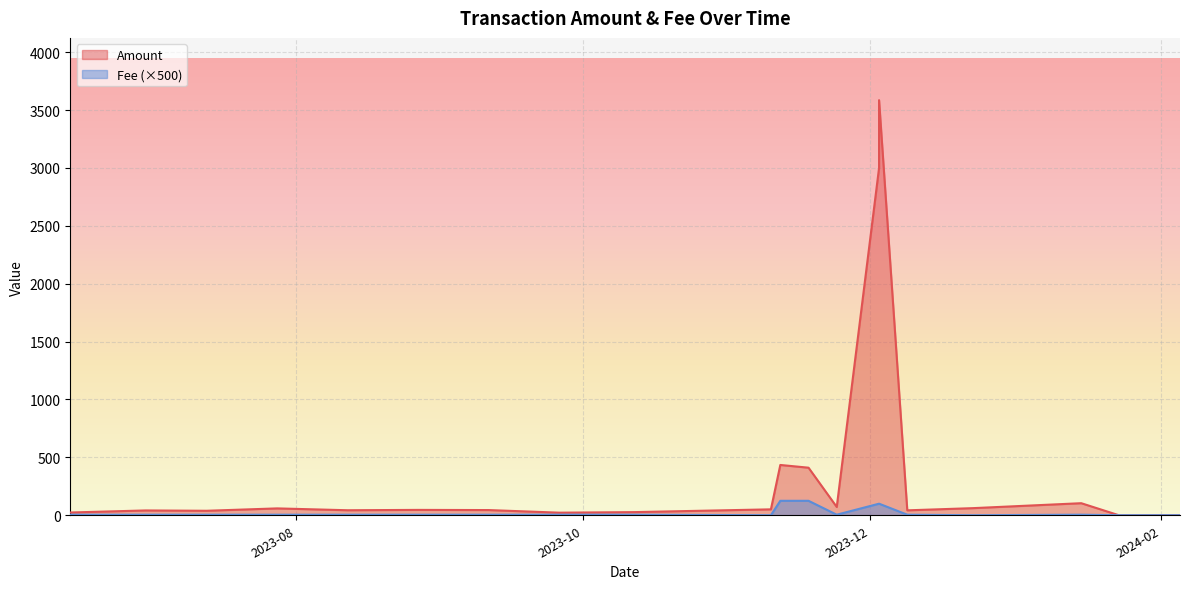

What is the sum of all Fee values?

1.0